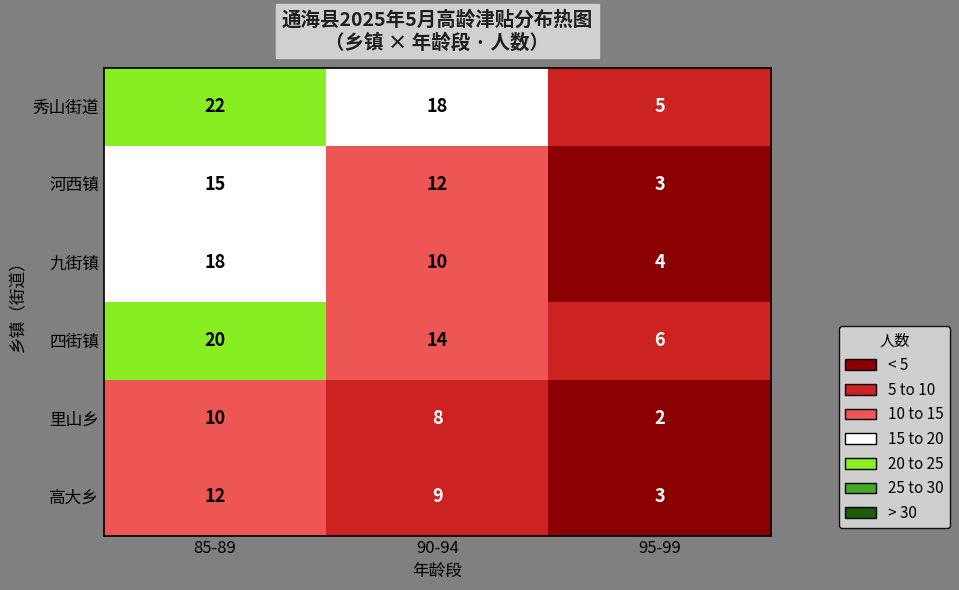

List the series in order of their peak value, lowest first.

里山乡, 高大乡, 河西镇, 九街镇, 四街镇, 秀山街道